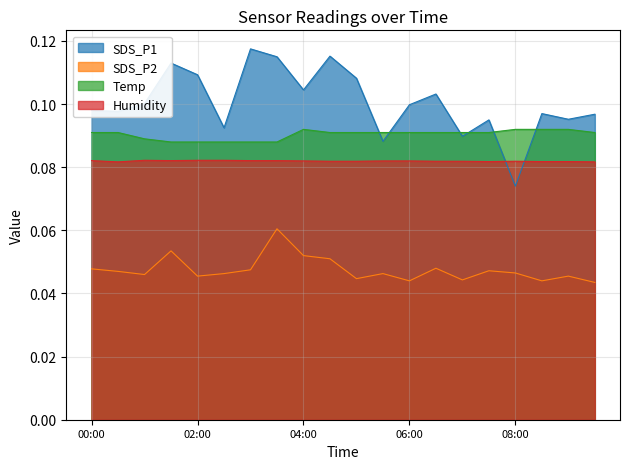

Reading right to left, transcribe all the data shown in this chart.

SDS_P1: 0.1	0.1	0.1	0.1	0.1	0.1	0.1	0.1	0.1	0.1	0.1	0.1	0.1	0.1	0.1	0.1	0.1	0.1	0.1	0.1
SDS_P2: 0.0	0.0	0.0	0.0	0.0	0.0	0.0	0.0	0.0	0.0	0.1	0.1	0.1	0.0	0.0	0.0	0.1	0.0	0.0	0.0
Temp: 0.1	0.1	0.1	0.1	0.1	0.1	0.1	0.1	0.1	0.1	0.1	0.1	0.1	0.1	0.1	0.1	0.1	0.1	0.1	0.1
Humidity: 0.1	0.1	0.1	0.1	0.1	0.1	0.1	0.1	0.1	0.1	0.1	0.1	0.1	0.1	0.1	0.1	0.1	0.1	0.1	0.1